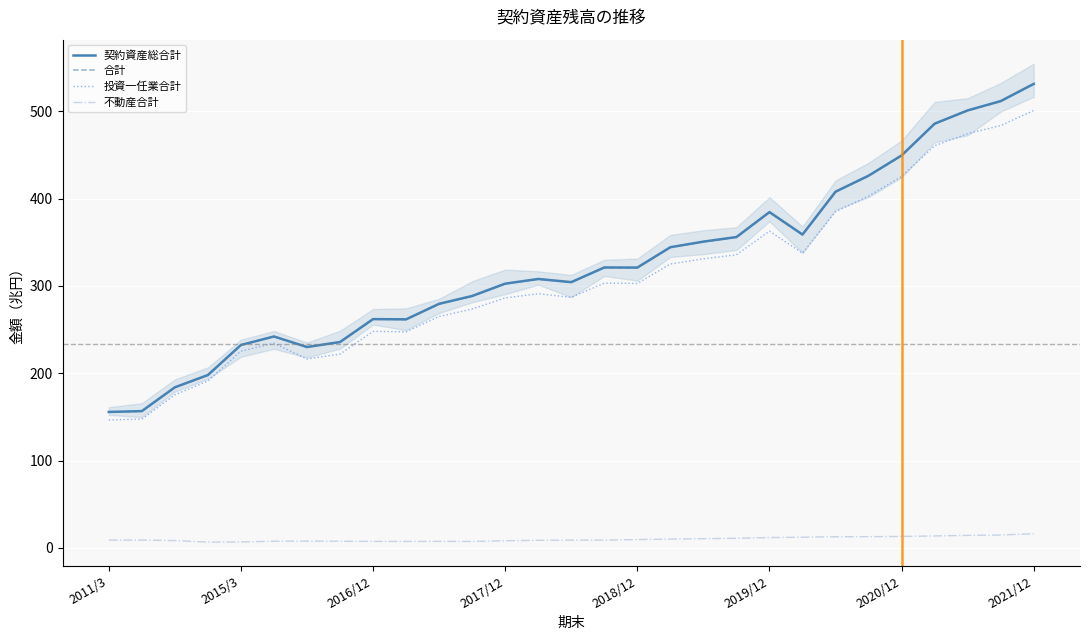

Rank the series at 17 from highest to lowest value.

契約資産総合計, 合計, 投資一任業合計, 不動産合計